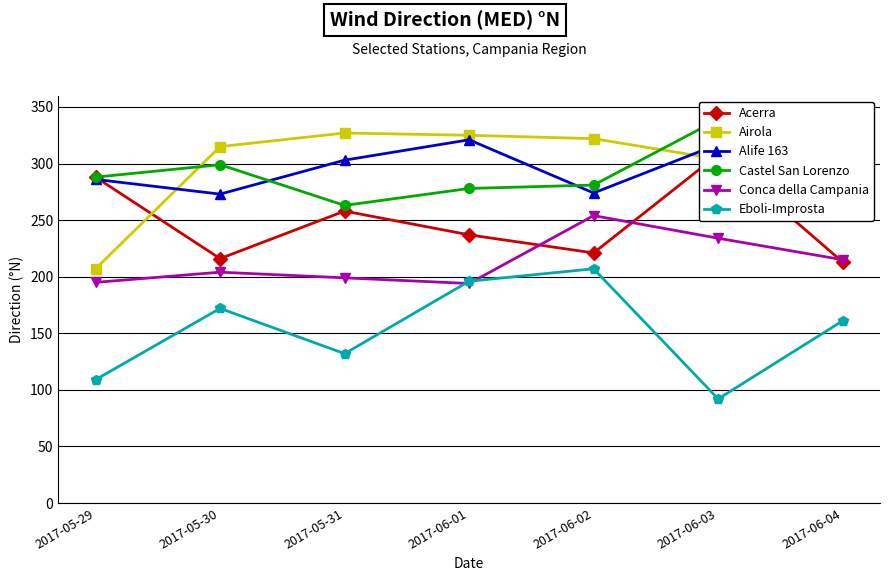

Is the value of Conca della Campania at 2017-06-03 greater than the value of Acerra at 2017-06-01?

No